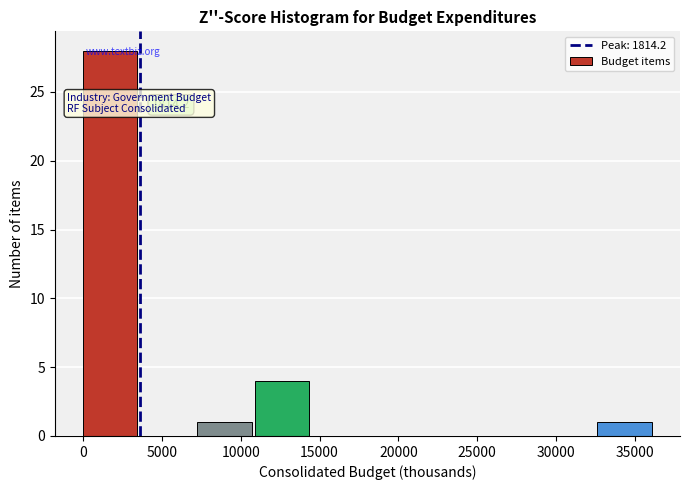

Which range on the x-axis has the tallest bar?

0 to 3500